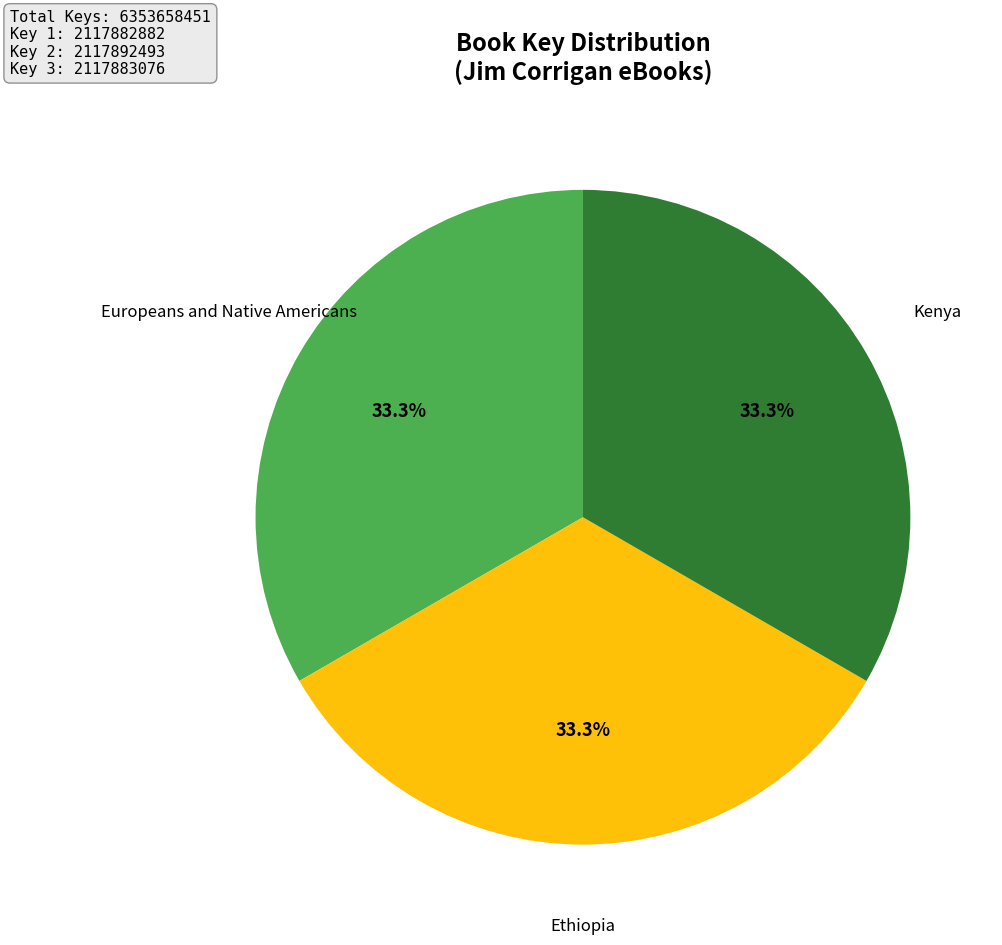

Is there a majority slice in this chart?

No